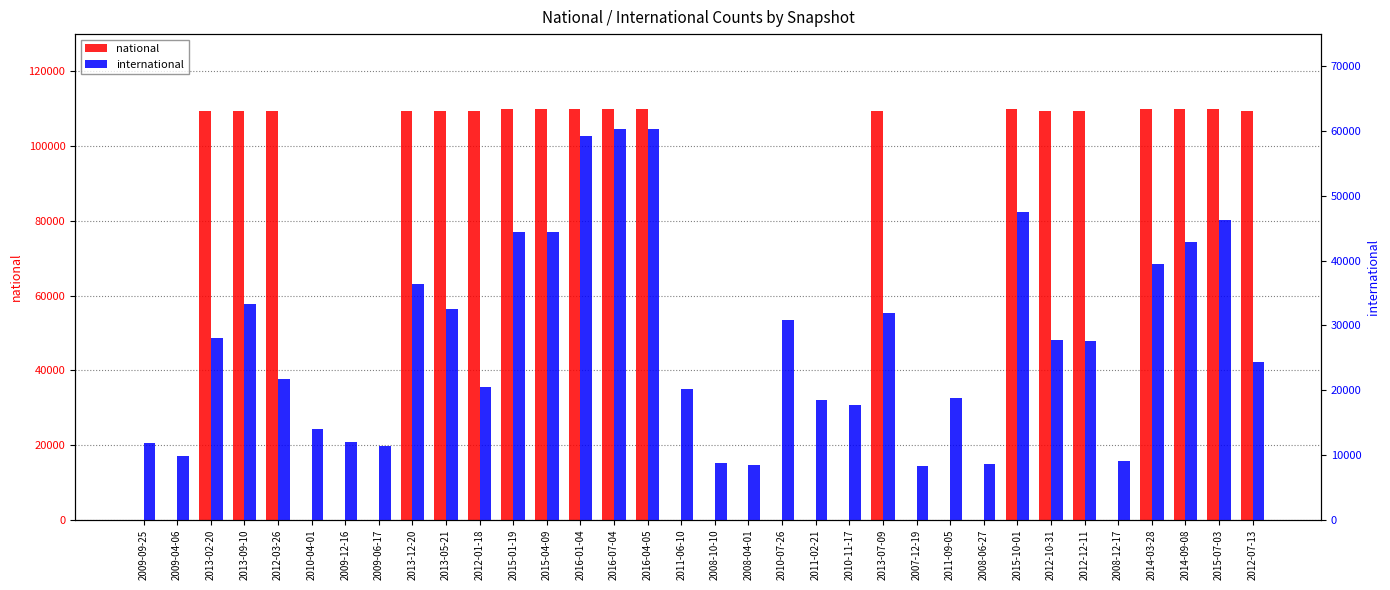

What is the label of the 34th bar from the right?

2009-09-25